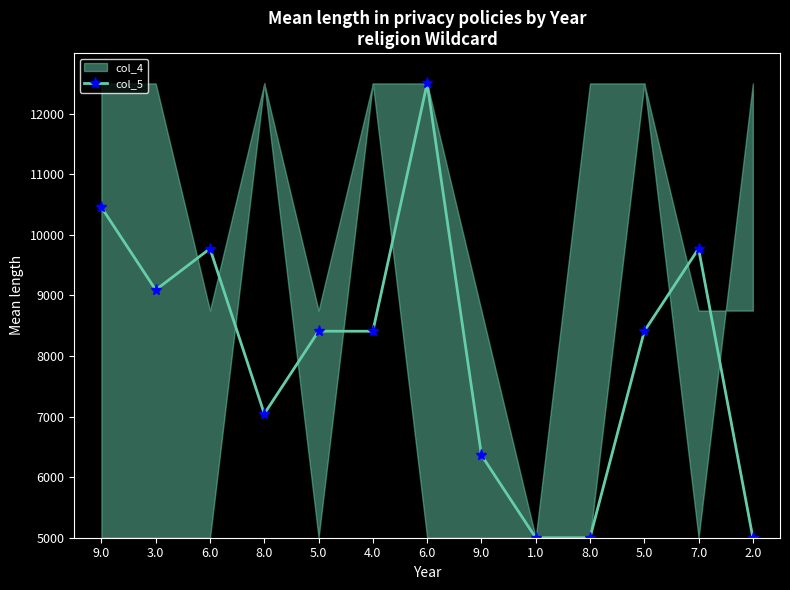

What is the minimum value shown in the chart?

5000.0